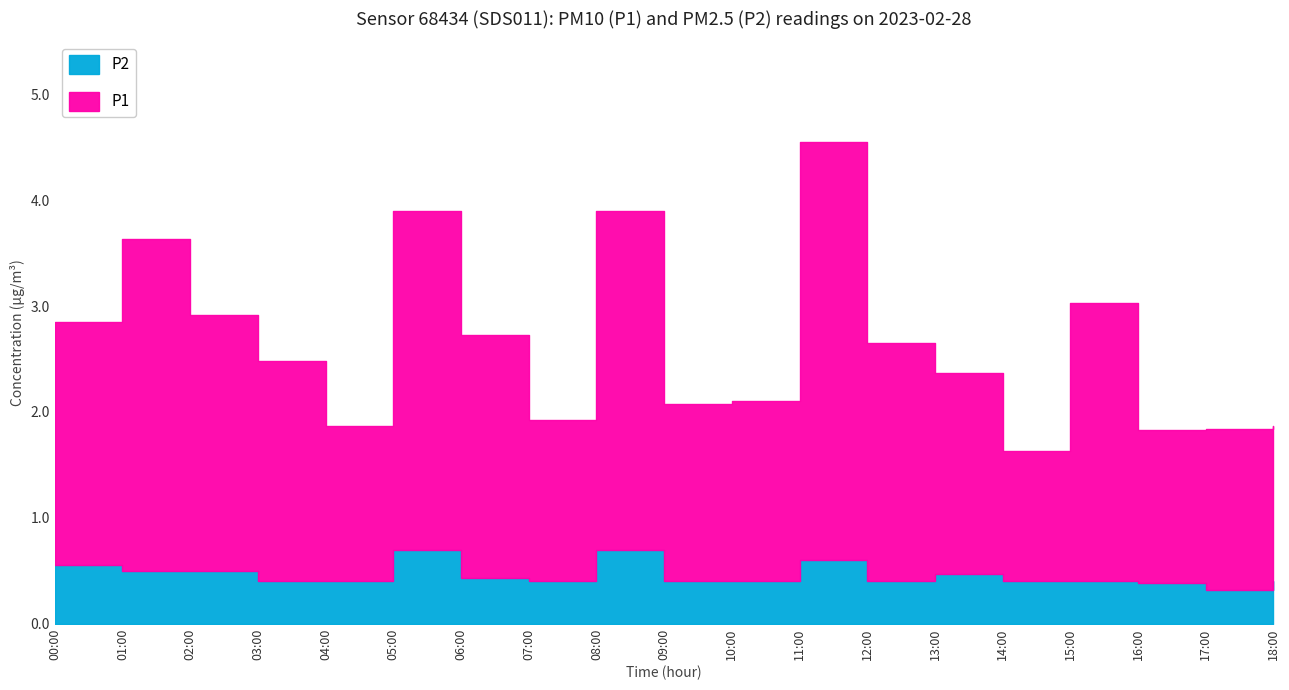

Rank the series at 07:00 from lowest to highest value.

P2, P1